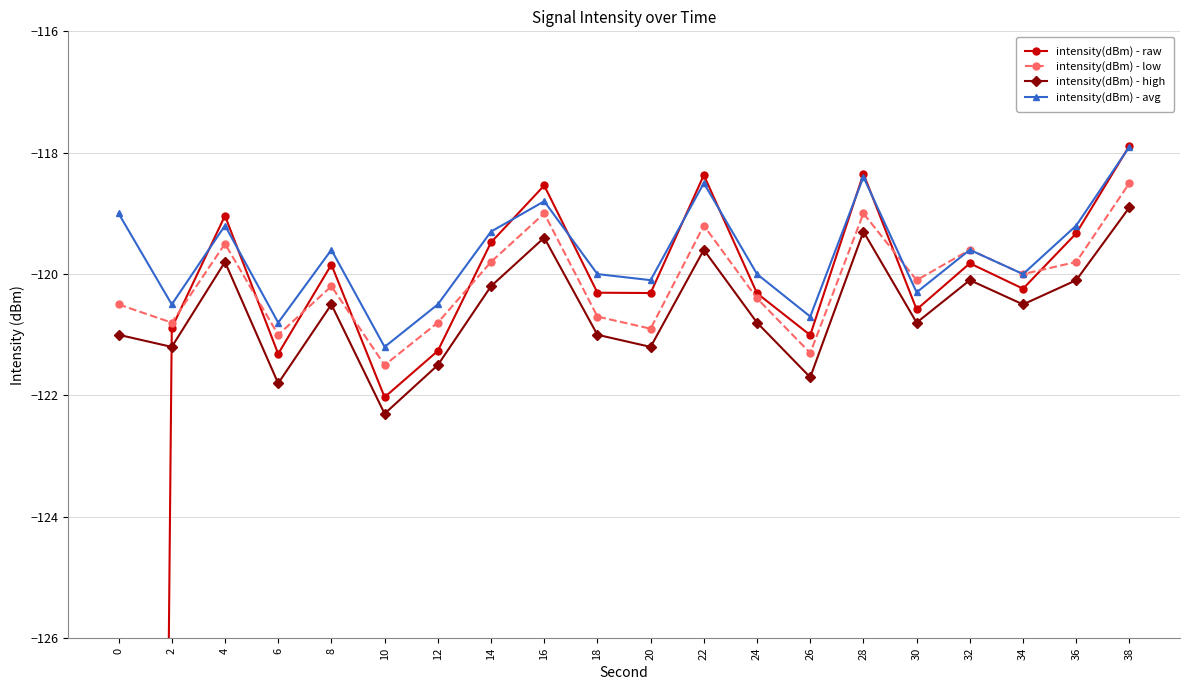

Which has a higher value, 32 or 0?

32